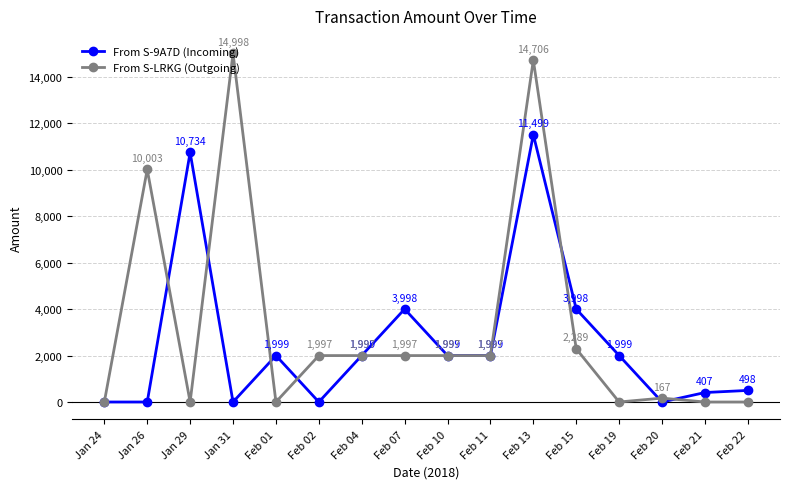

List the series in order of their overall mean, lowest first.

From S-9A7D (Incoming), From S-LRKG (Outgoing)